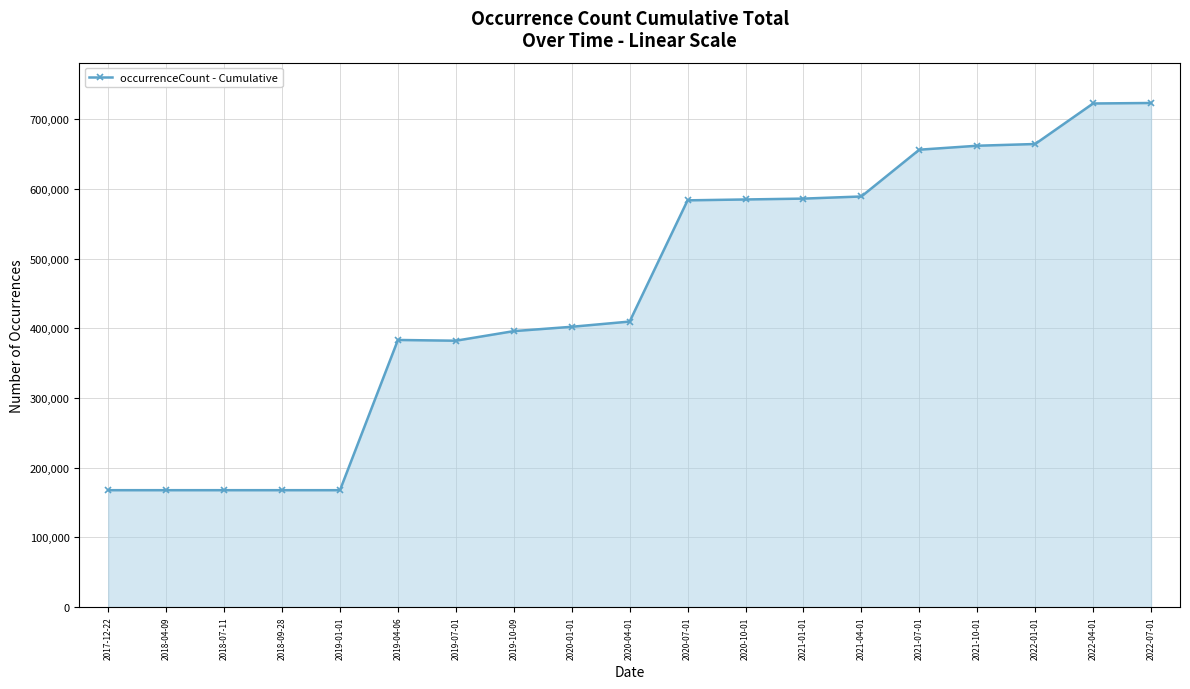

The value at 2019-07-01 is 540350. True or false?

False